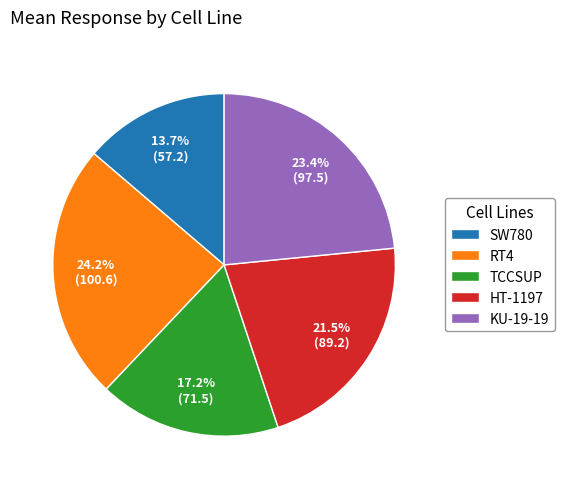

Which slice is the smallest?

SW780